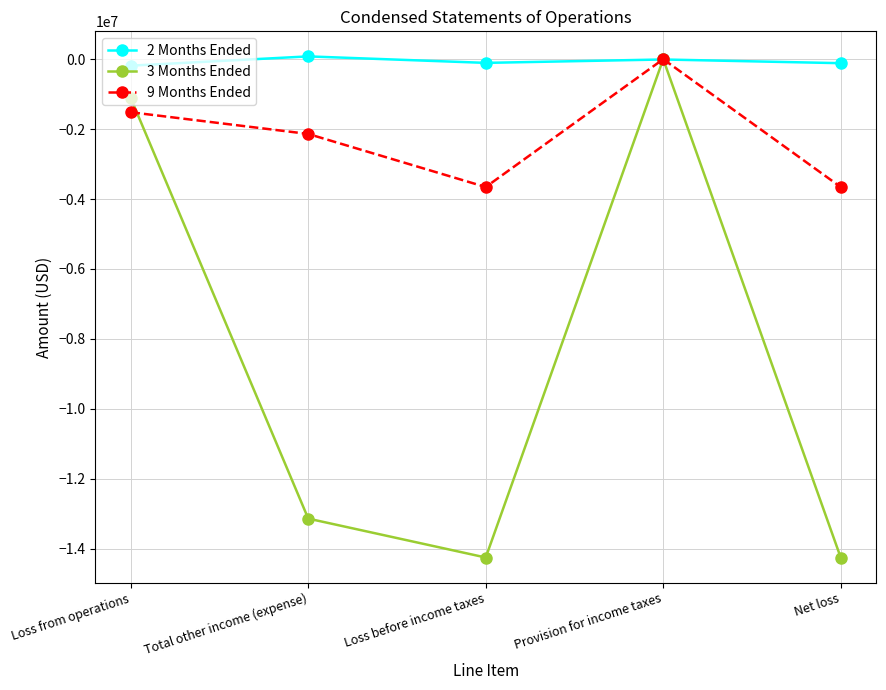

How many distinct data groups are displayed?

3